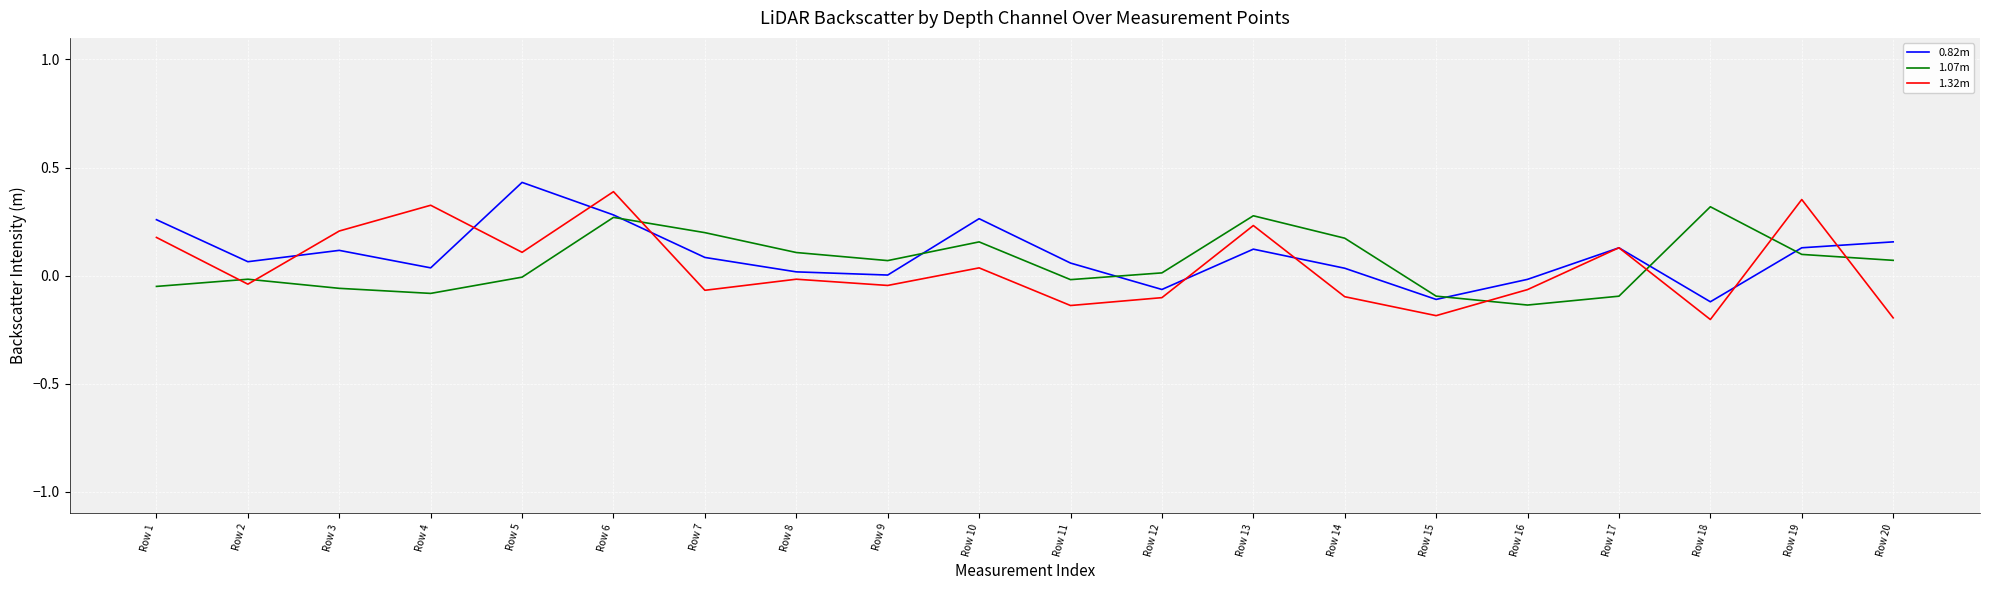

The value of 1.07m at Row 6 is 0.4. True or false?

False